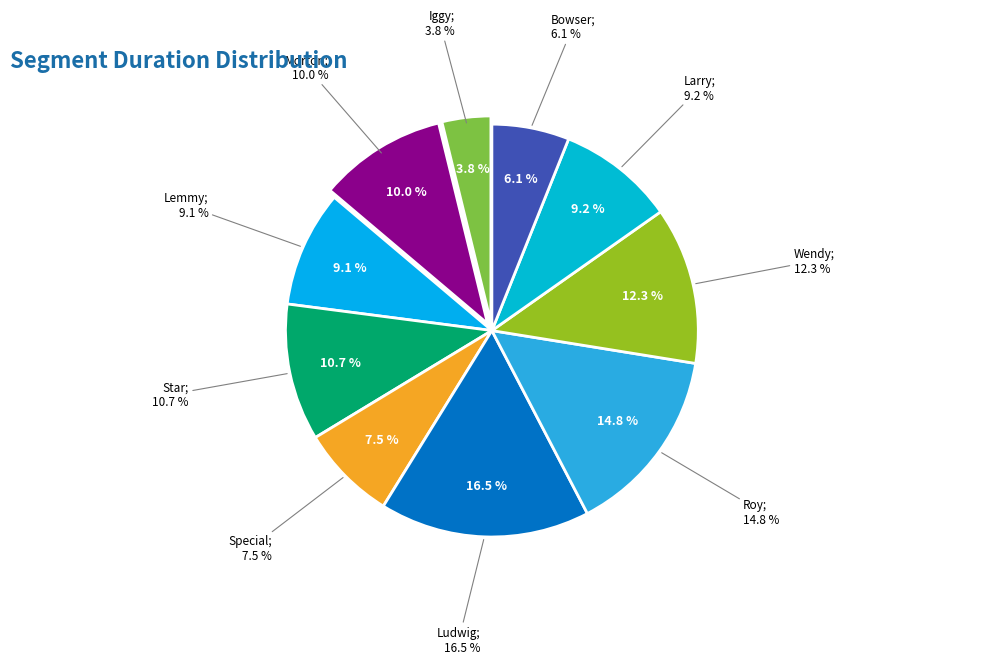

Does Iggy represent more than half of the total?

No